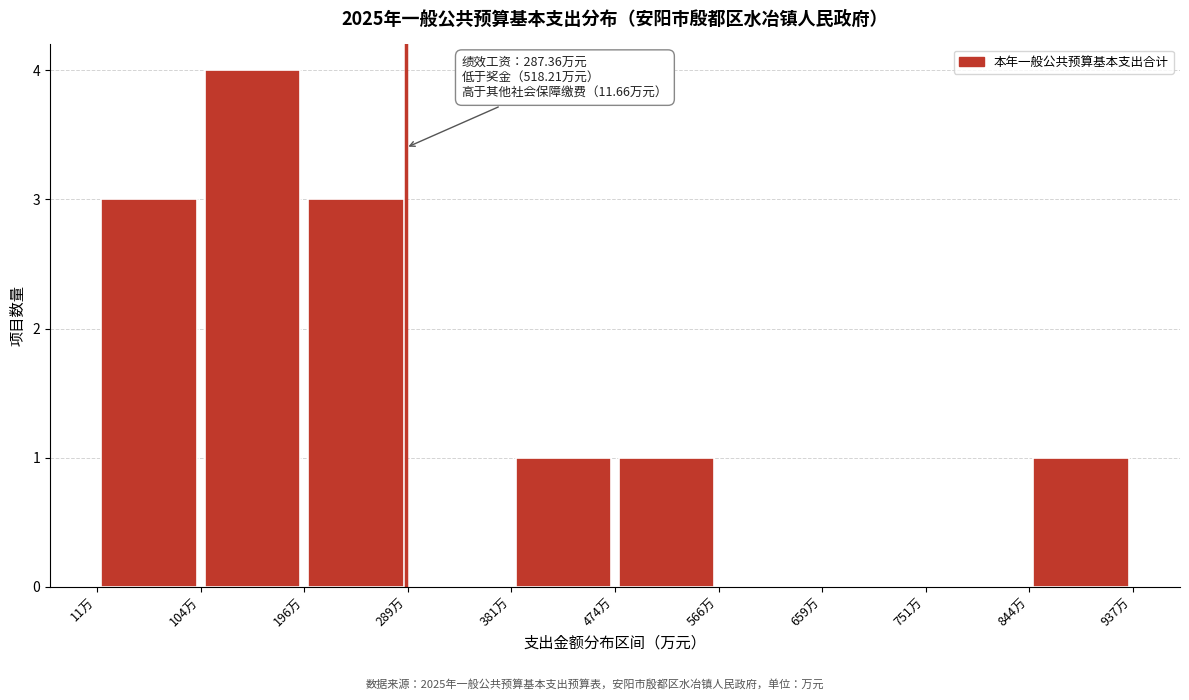

Which range on the x-axis has the tallest bar?

100 to 200